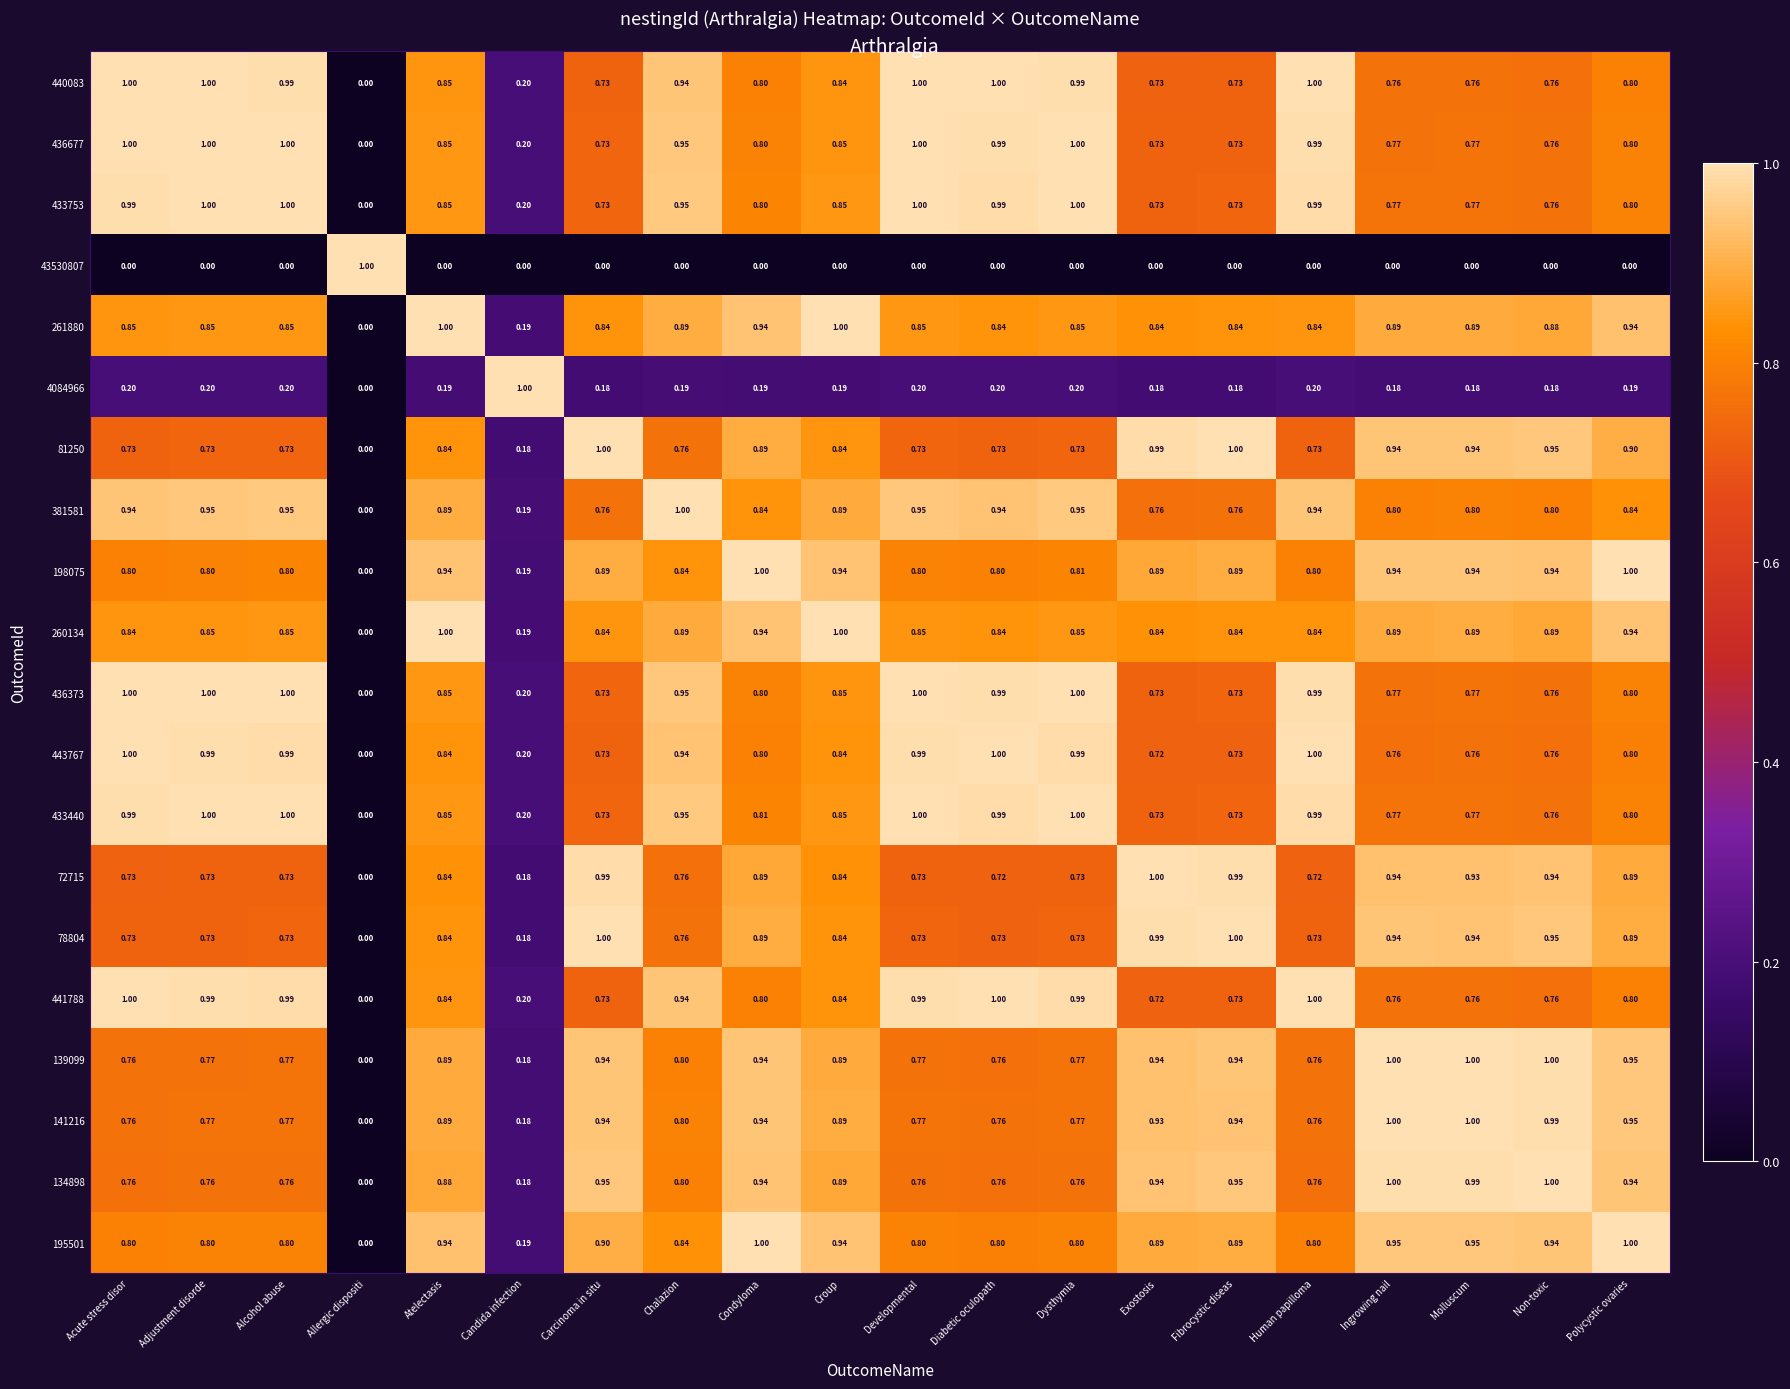

At which label is 436677 closest to 0?

Allergic dispositi